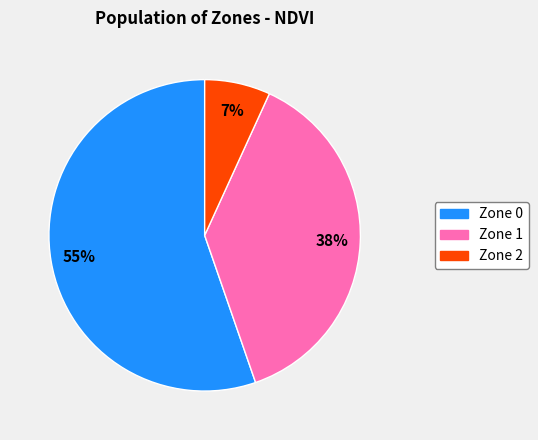

To the nearest percent, what portion does Zone 2 represent?

7%